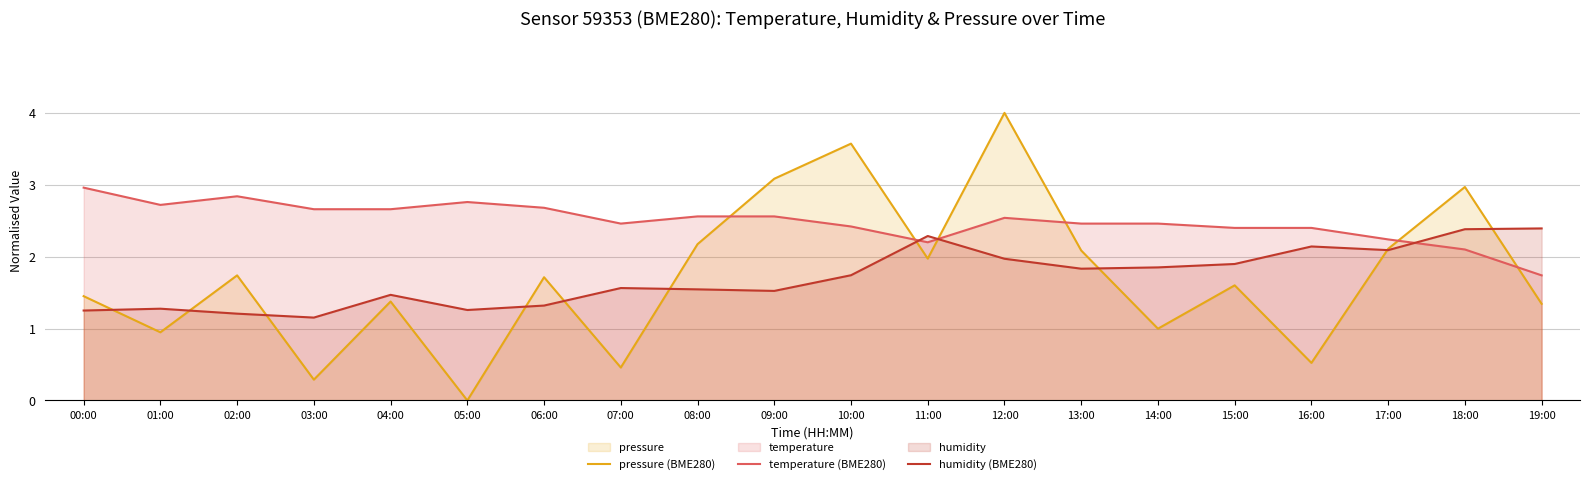

What is the label of the 18th point from the right?

02:00